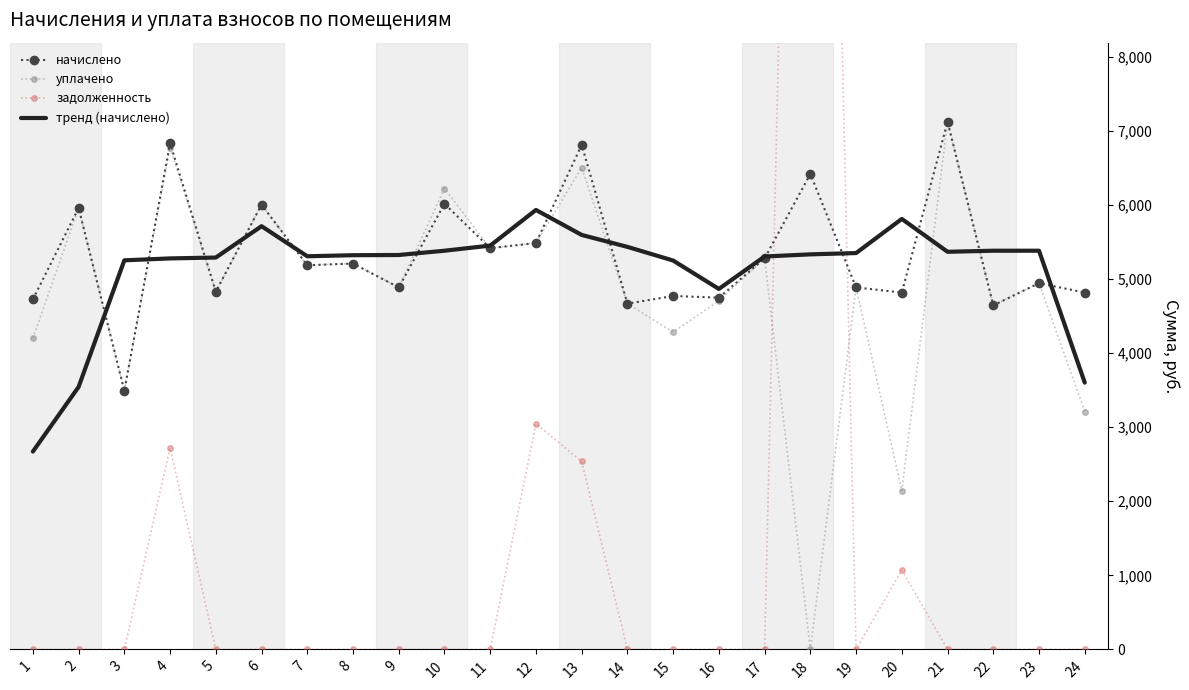

What is the value of the тренд (начислено) point at the 8th from the left?

5319.4